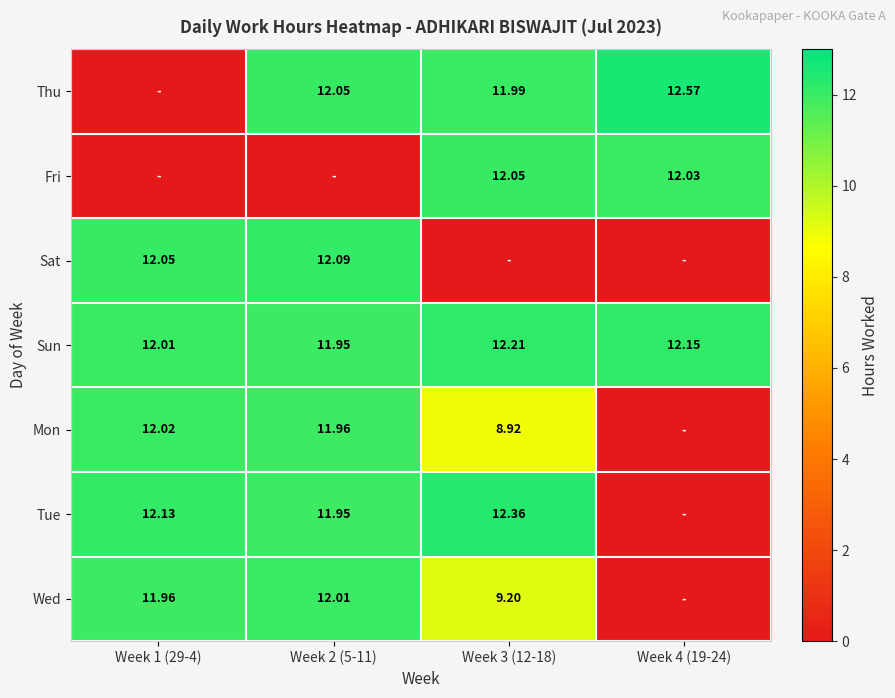

What is the sum of the Thu values at Week 3 (12-18) and Week 1 (29-4)?

12.0